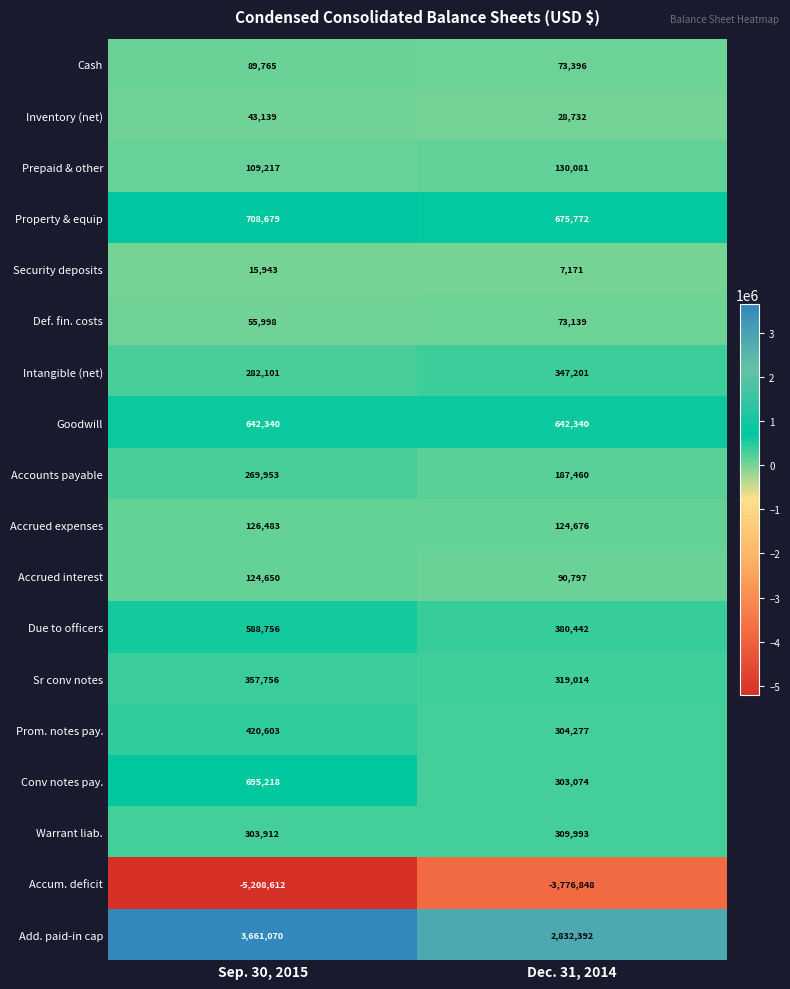

What value does the Accrued expenses series have at Dec. 31, 2014, to the nearest 100?

124700